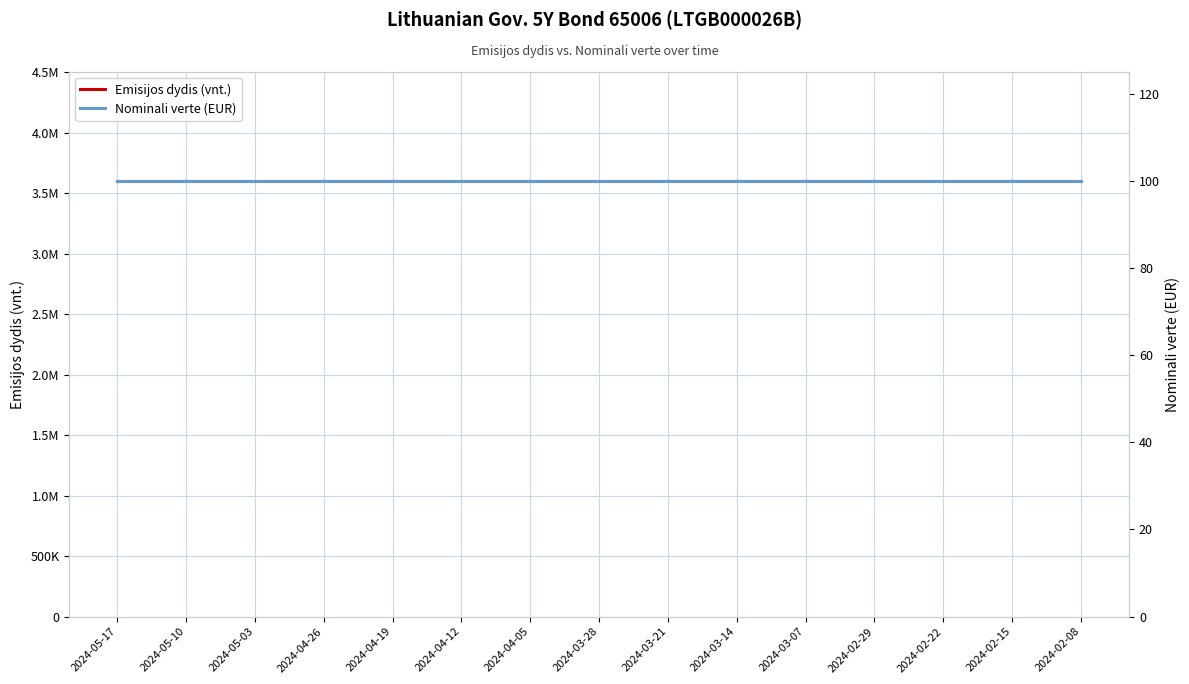

At how many categories does at least one series exceed 3319986?

15